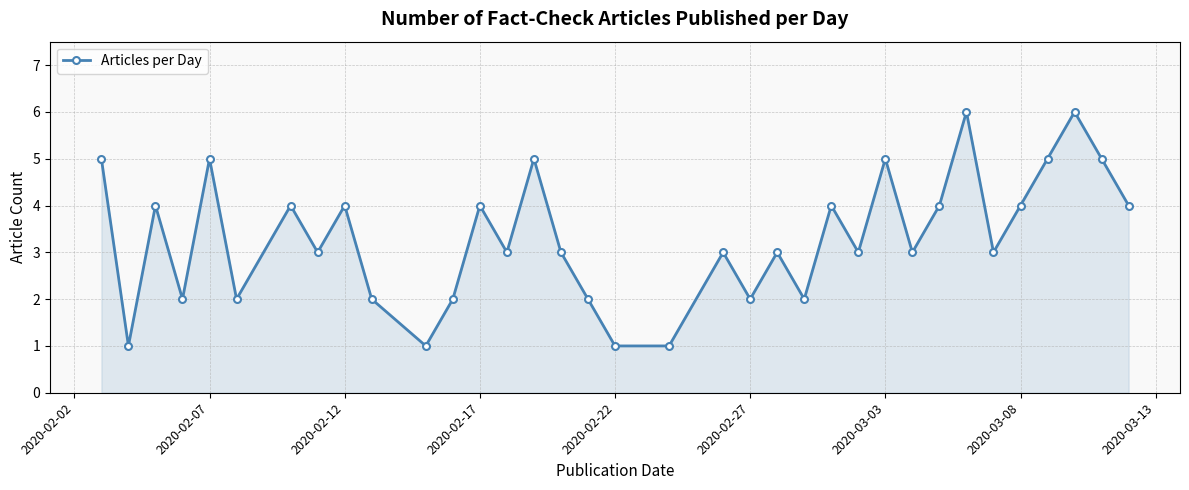

What is the average value?

3